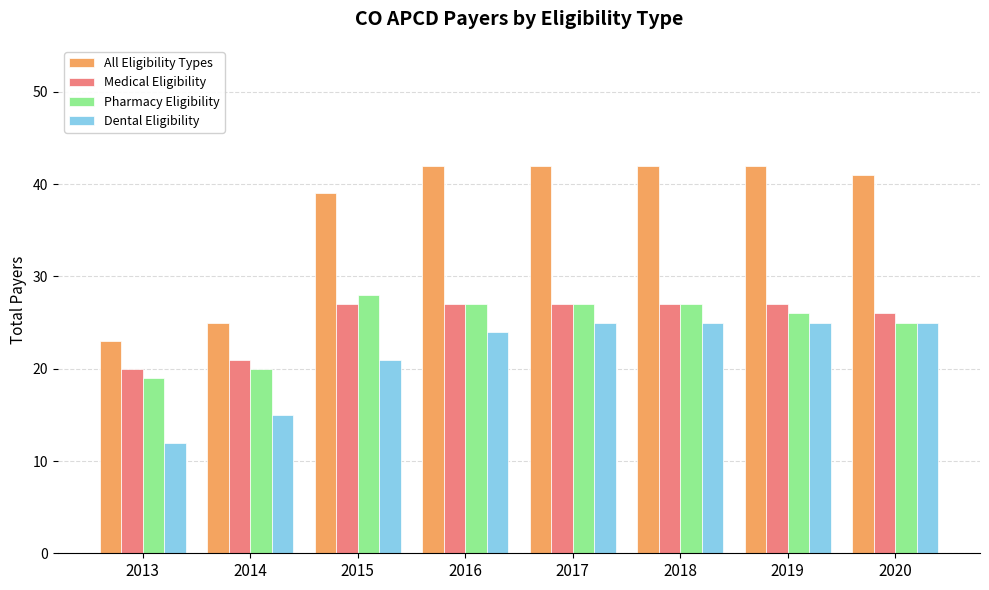

What is the difference between the maximum and minimum values in the Pharmacy Eligibility series?

9